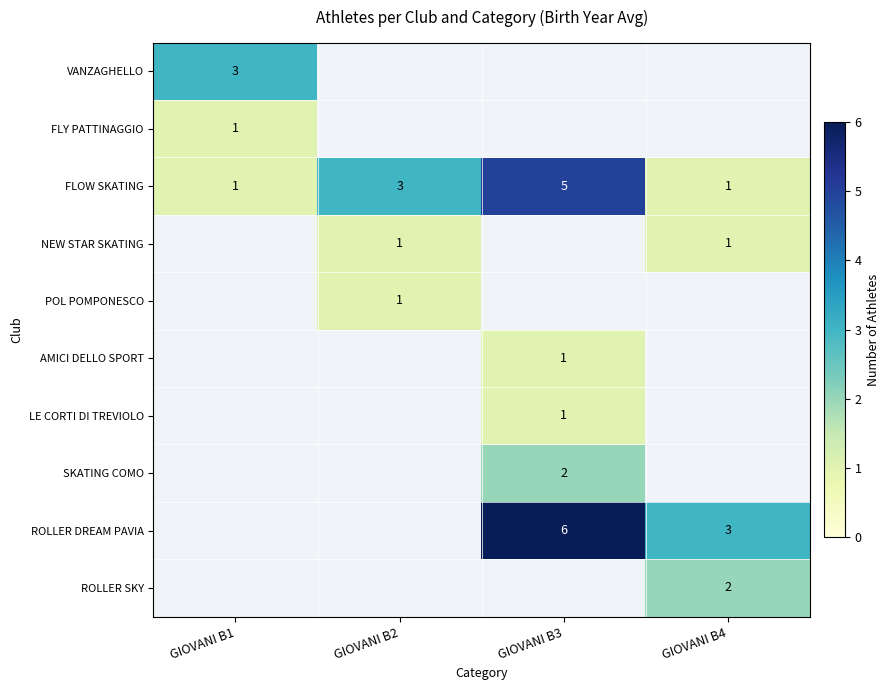

What is the sum of all FLOW SKATING values?

10